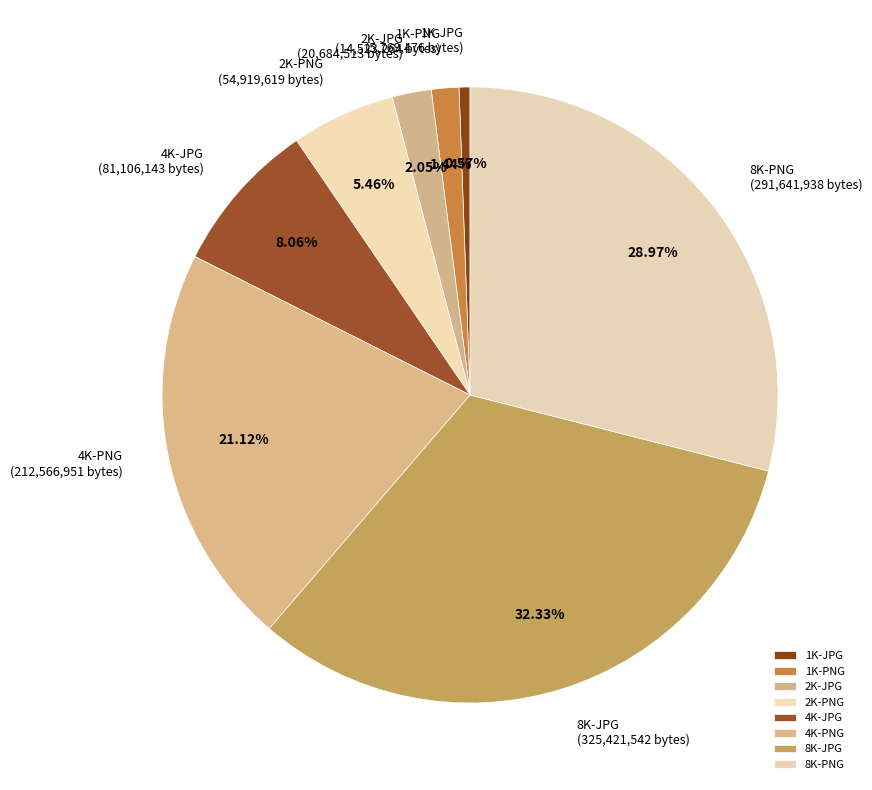

To the nearest percent, what is the average slice percentage?

12%